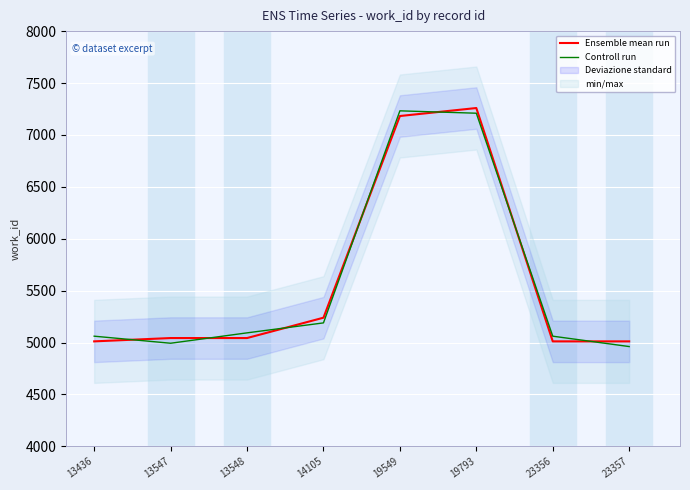

True or false: Ensemble mean run has a value of 1895 at 13436.

False